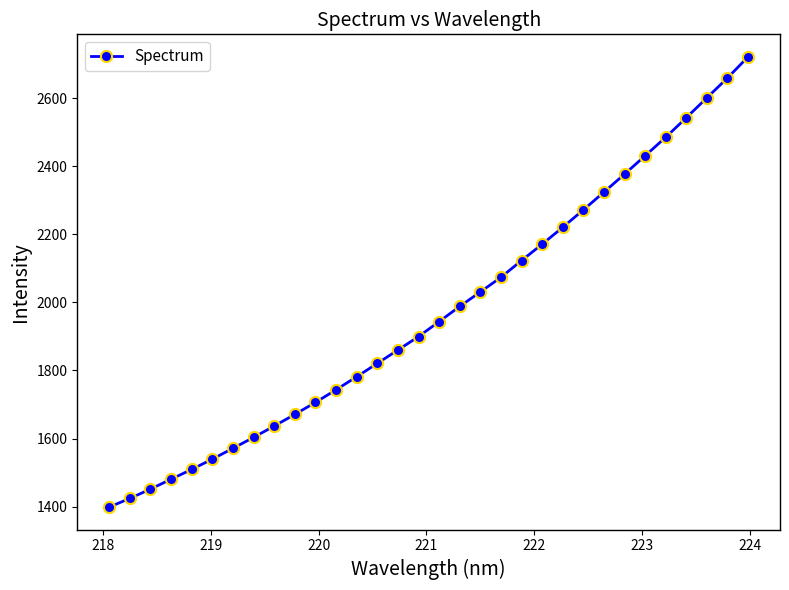

What is the maximum value shown in the chart?

2721.5